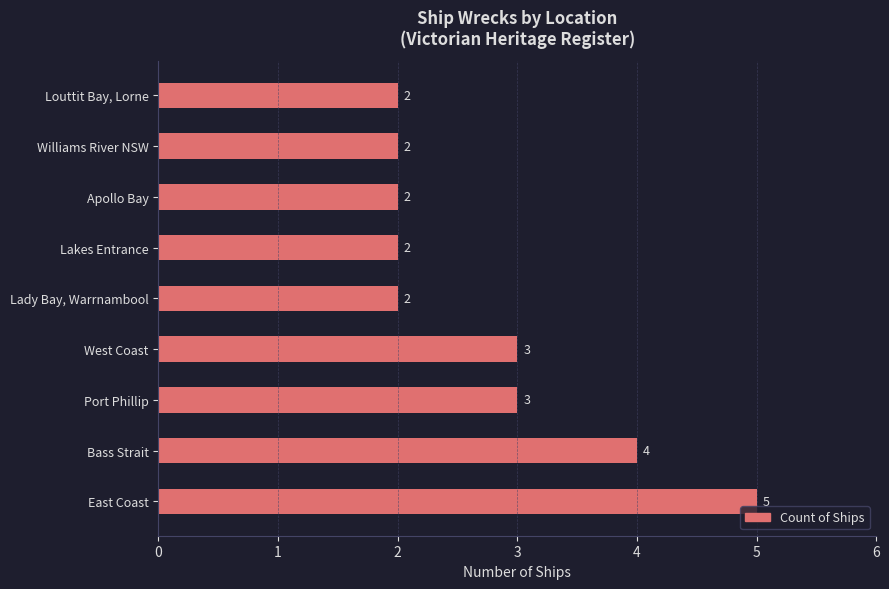

How many categories are shown in the chart?

9